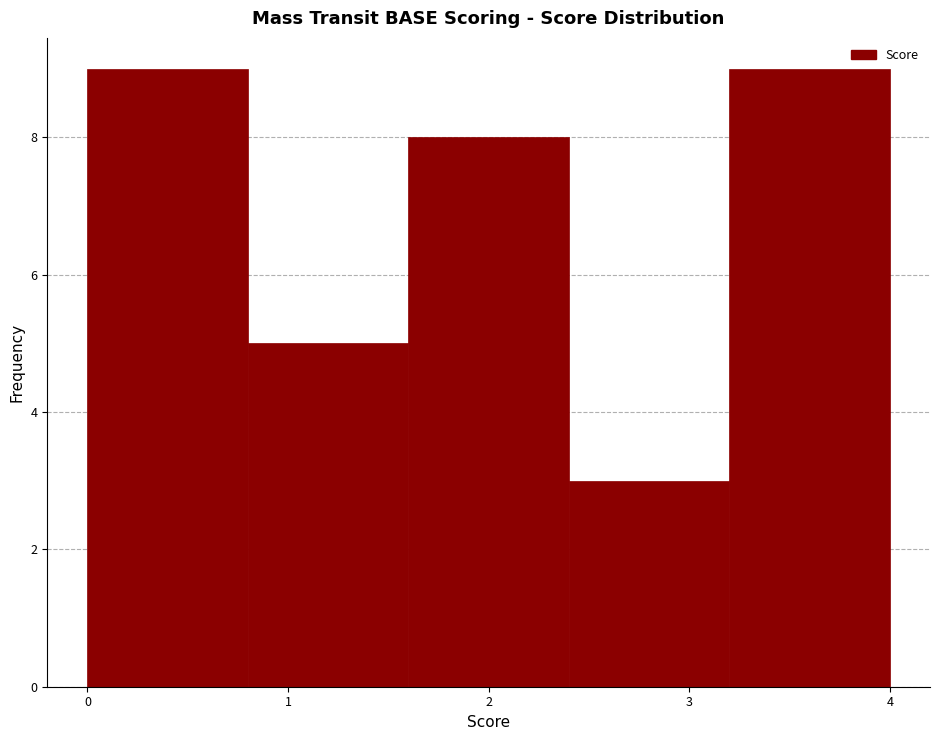

How tall is the bar that spans 1.6 to 2.4 on the x-axis? The values are not printed on the chart, so give them approximately, as read against the axis.

8